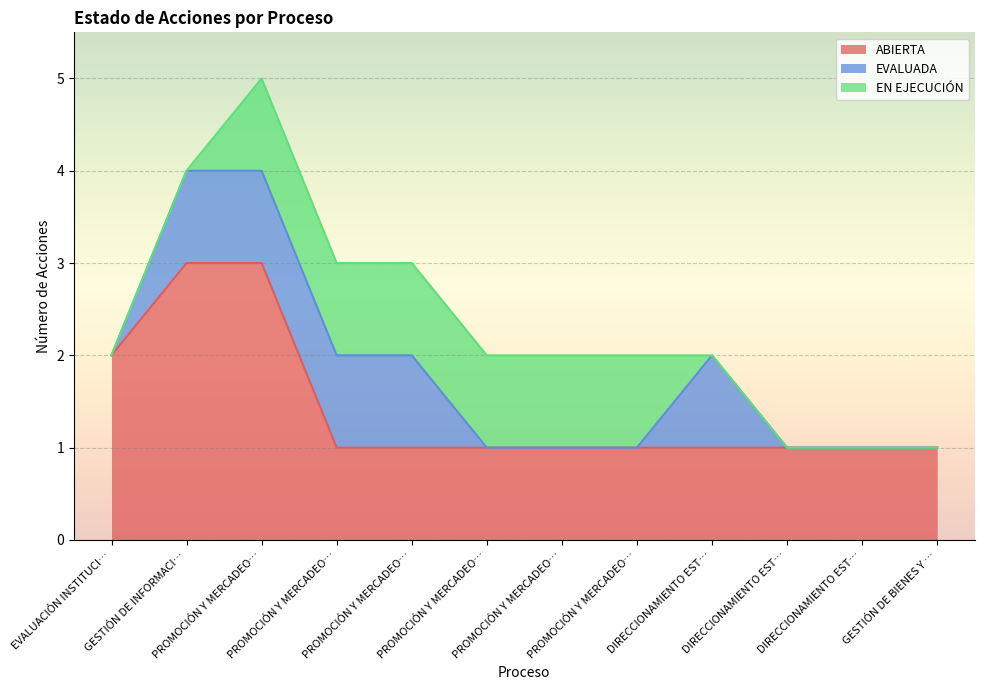

How many values in the EN EJECUCIÓN series are below 1?

6